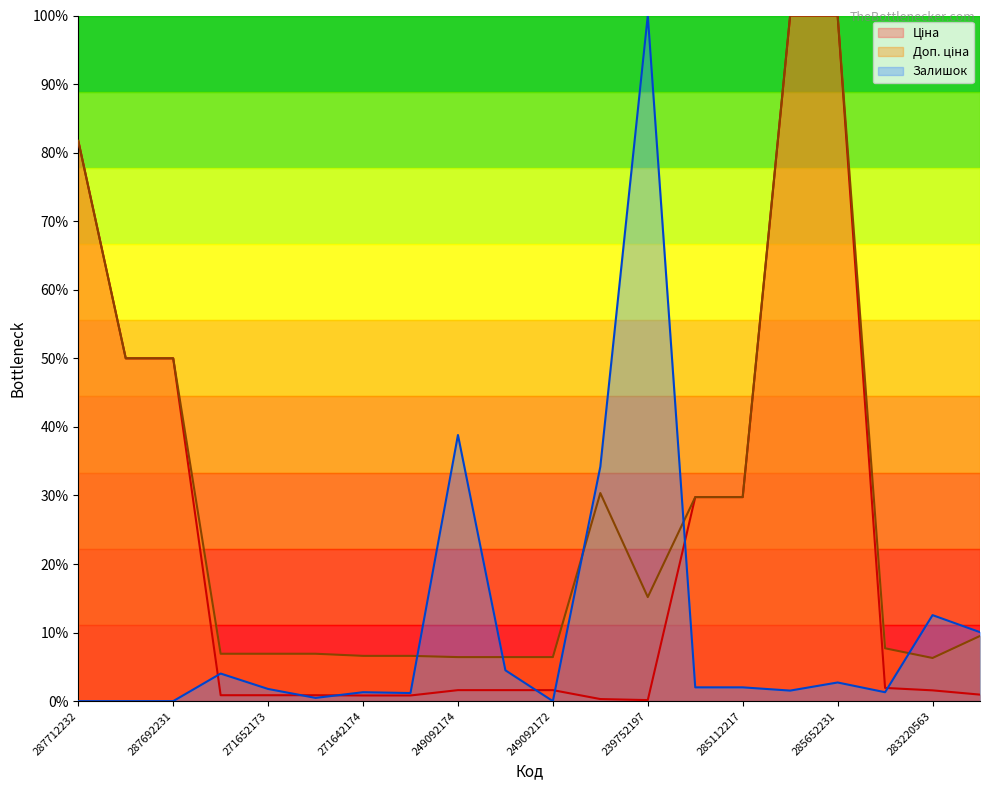

What is the spread (max minus min) of values at 285652231?

97.3